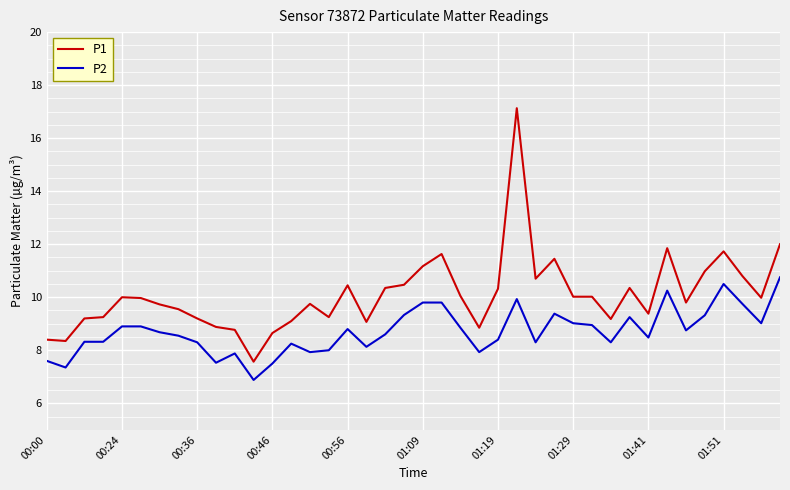

What is the difference between the maximum and minimum values in the P2 series?

3.9